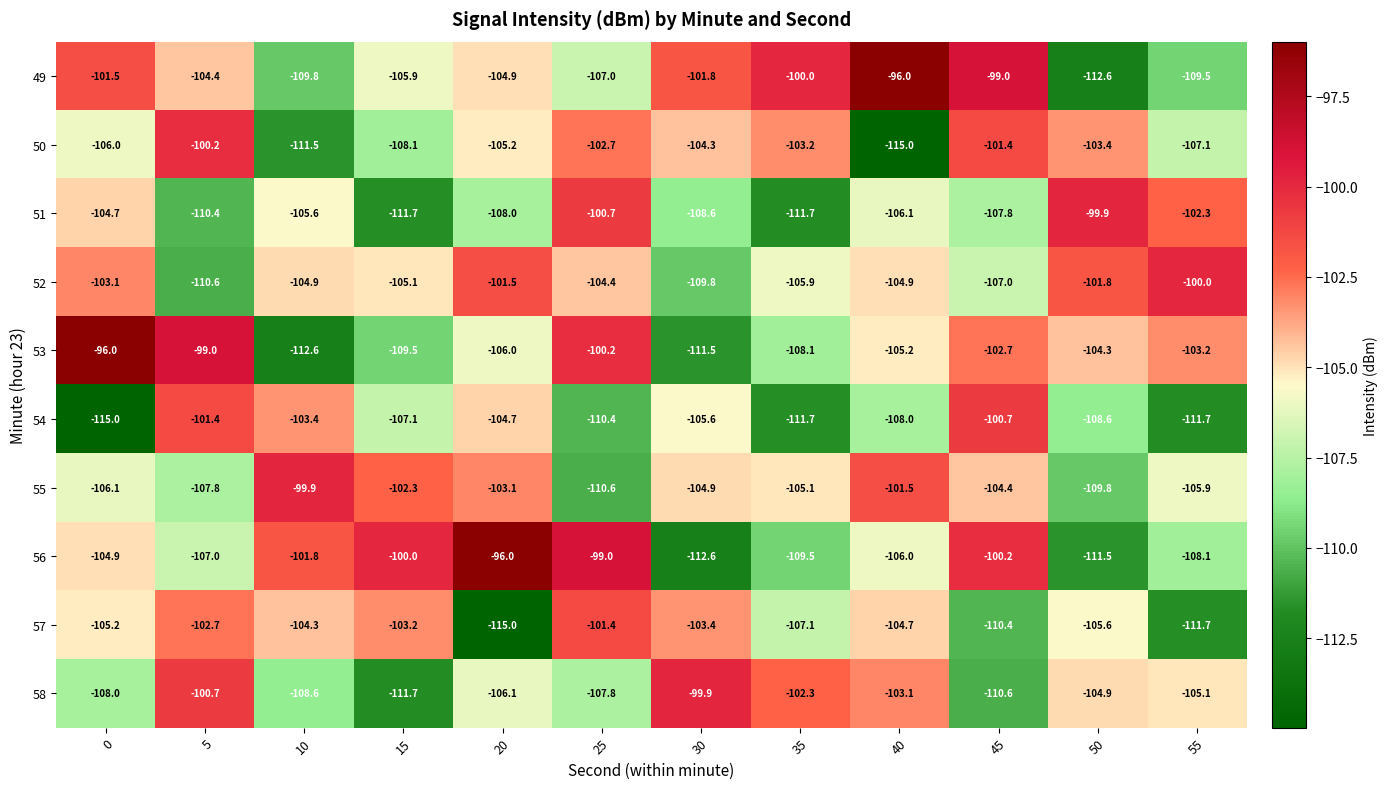

What is the difference between the maximum and minimum values in the 53 series?

16.6